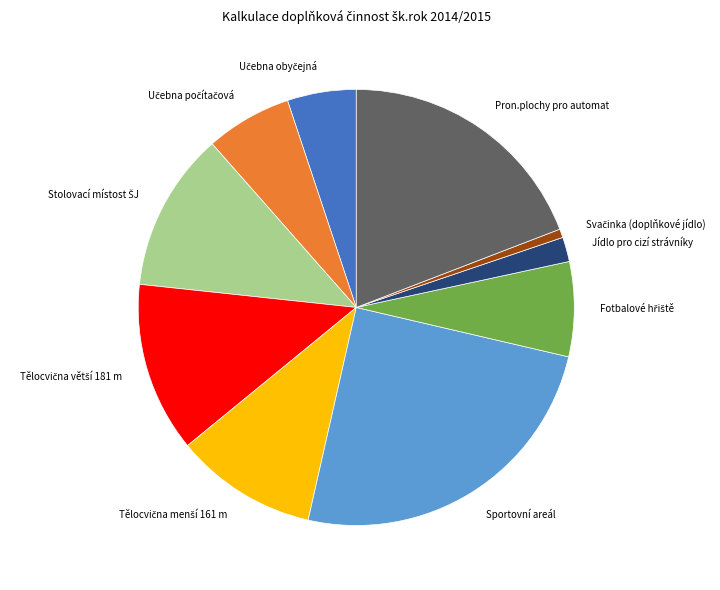

Approximately how many times larger is the value at Pron.plochy pro automat compared to Sportovní areál?

0.8